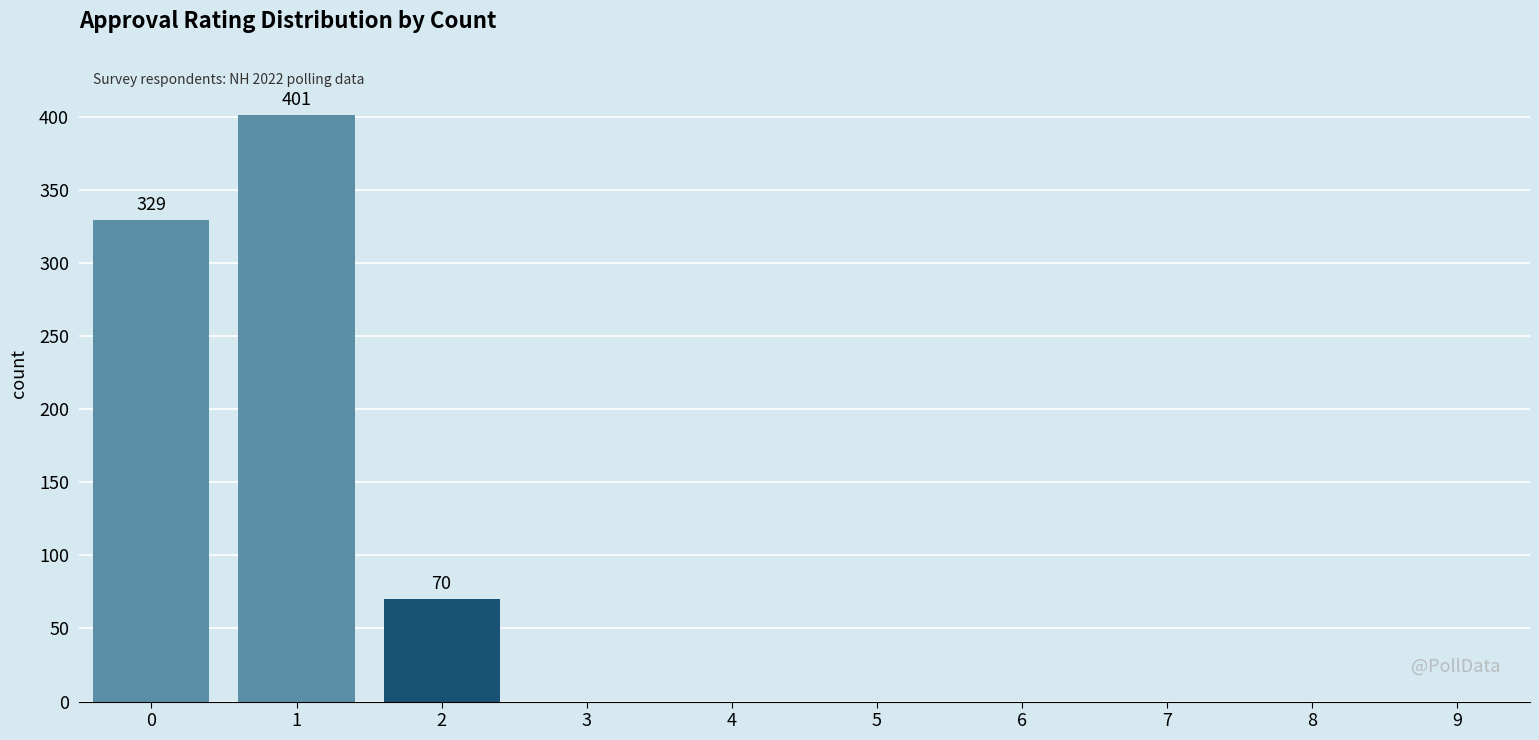

Reading right to left, list all the values displayed in this chart.

2=70	1=401	0=329